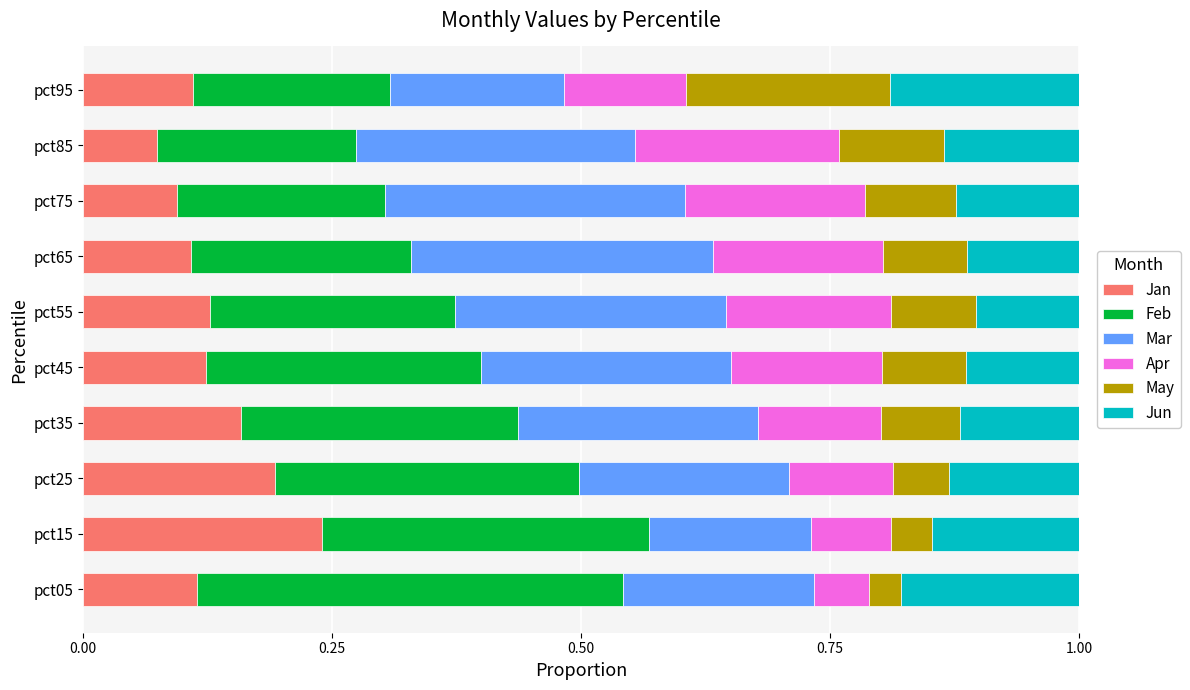

Is it true that Jan equals 0.1 at pct25?

False